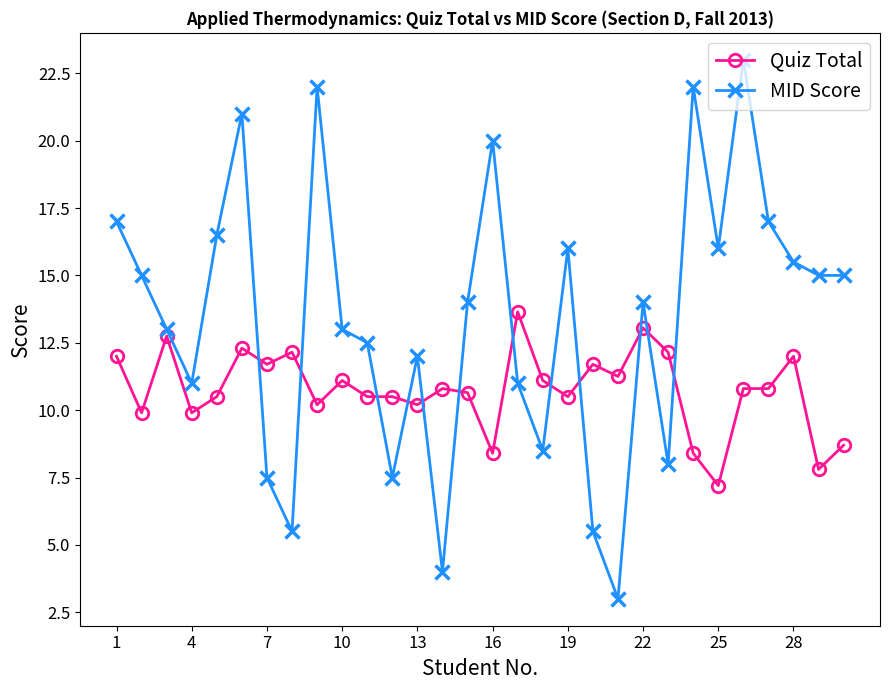

Which series has the largest total across all categories?

MID Score